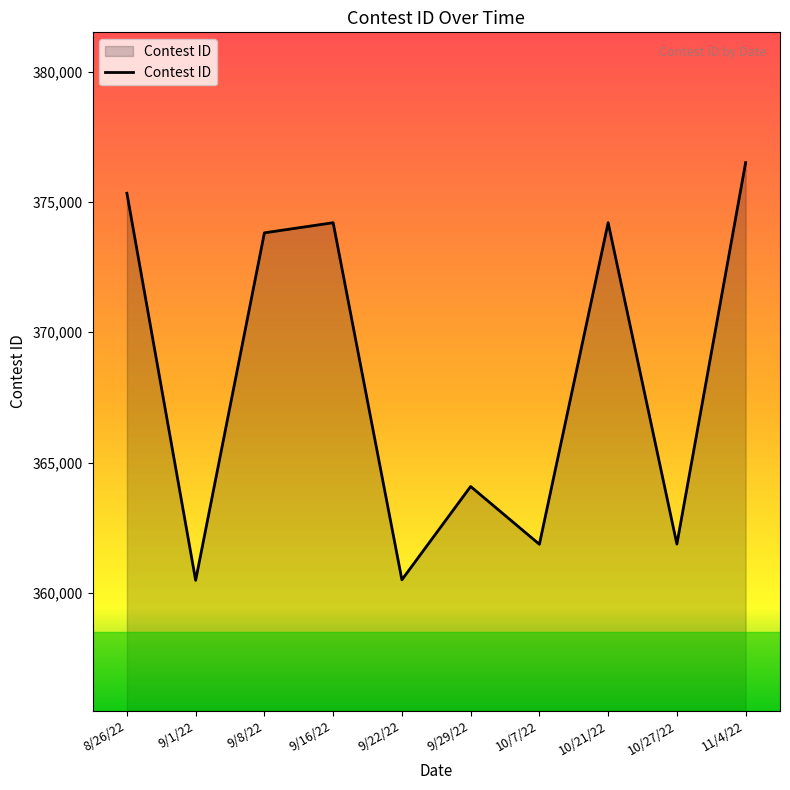

What is the minimum value shown in the chart?

360478